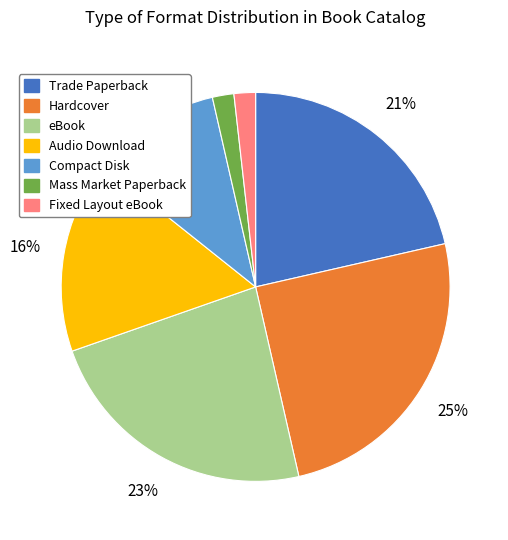

To the nearest percent, what is the average slice percentage?

14%